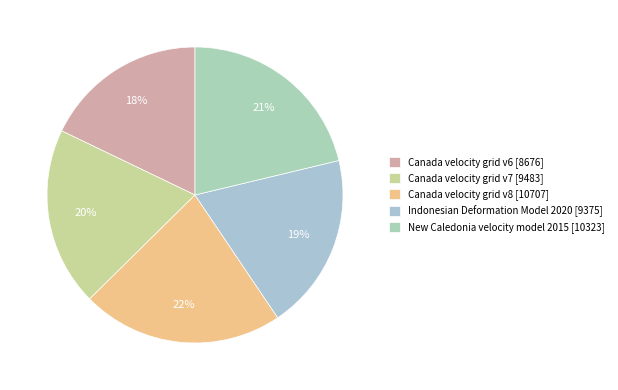

To the nearest percent, what is the difference between the Canada velocity grid v6 and Canada velocity grid v8 slice percentages?

4%